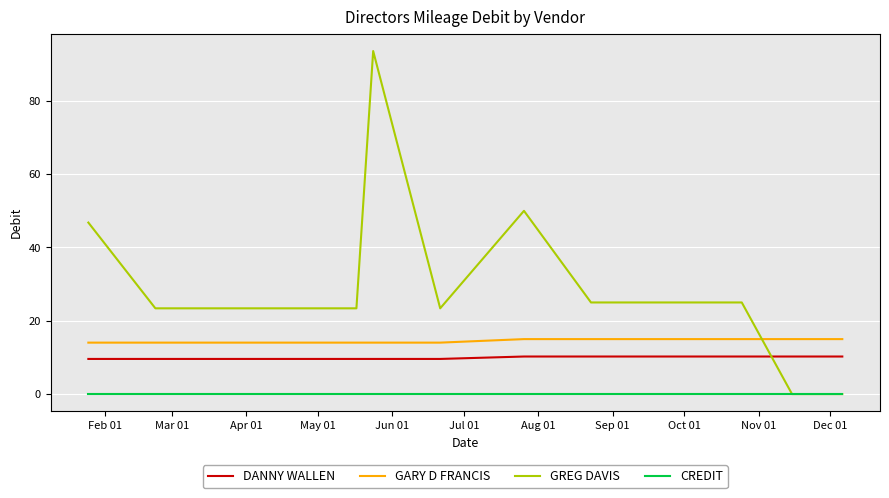

Is this an area chart (filled region under the line)?

No